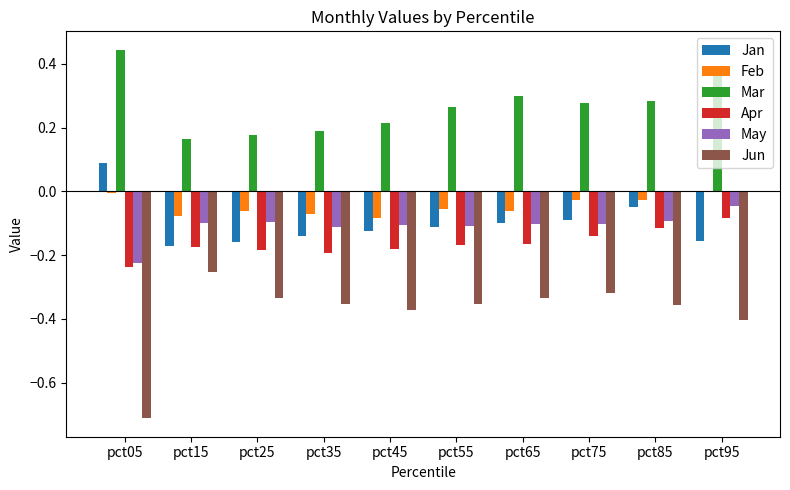

The Mar series shows 0.3 at pct85. True or false?

True